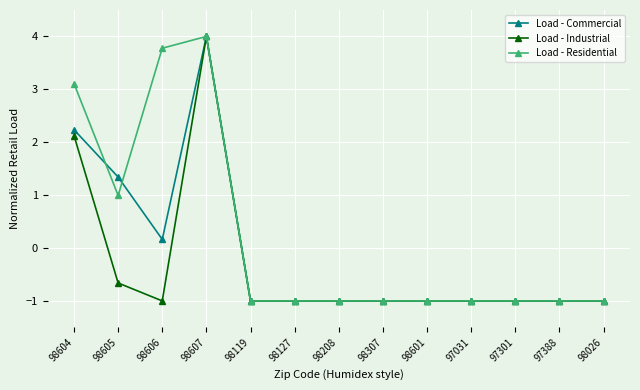

What is the highest value of the Load - Industrial series?

4.0